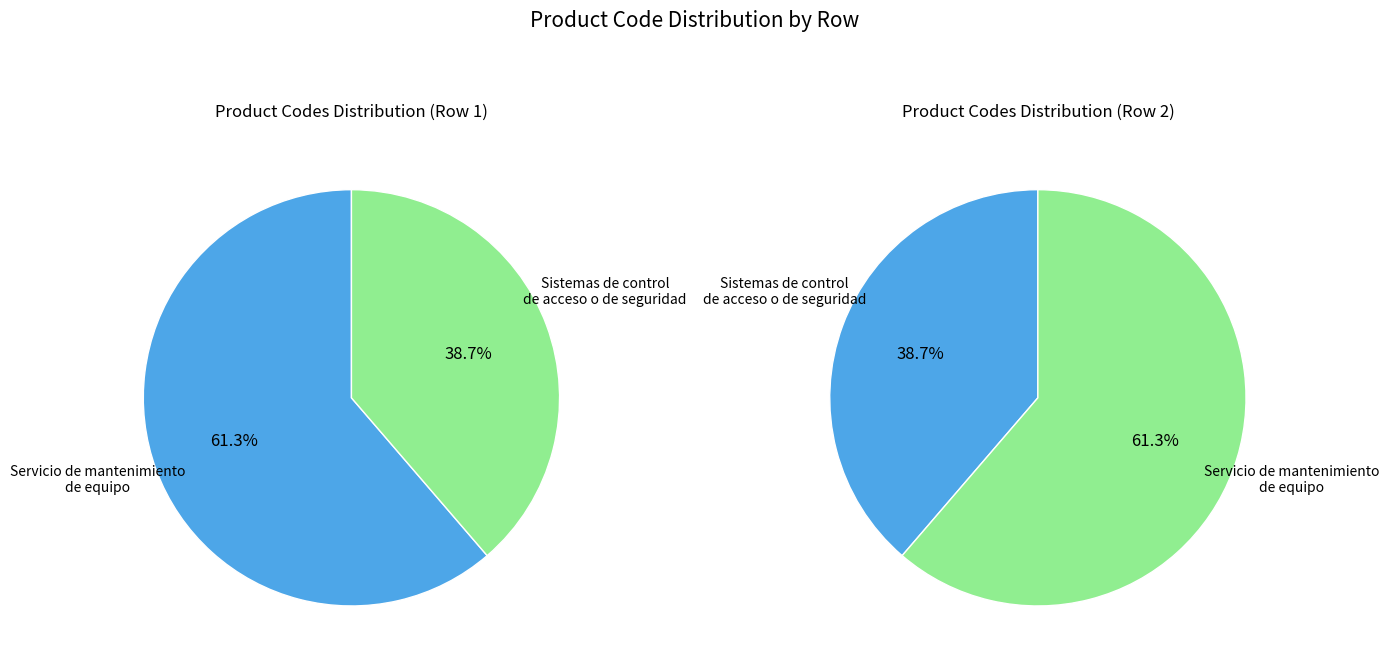

Count the number of slices in the pie.

2